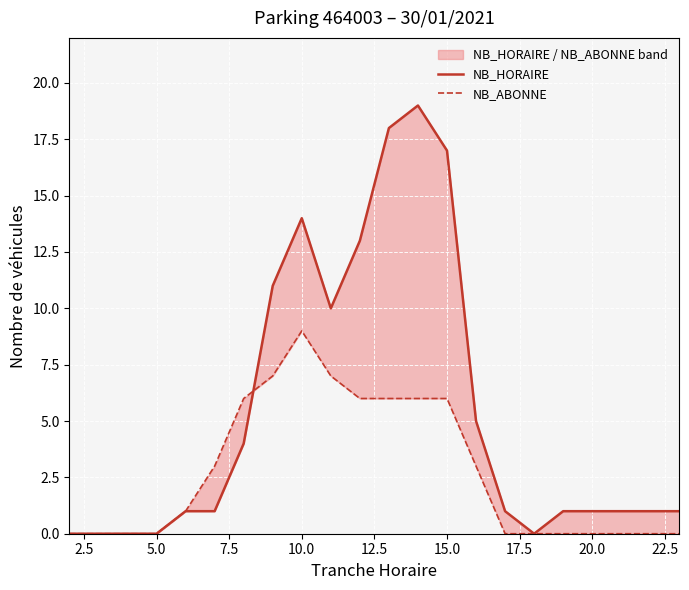

How many positive values does the NB_HORAIRE series have?

17